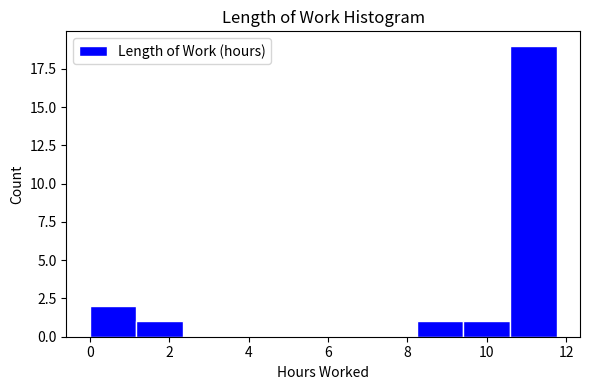

Reading left to right, transcribe this chart: for each bar, give the range it covers on the x-axis and its height. Neither the bar edges nor the heights are printed on the chart, so give them approximately, as read against the axes.

0.0 to 1.2: 2
1.2 to 2.4: 1
2.4 to 3.6: 0
3.6 to 4.8: 0
4.8 to 5.8: 0
5.8 to 7.0: 0
7.0 to 8.2: 0
8.2 to 9.4: 1
9.4 to 10.6: 1
10.6 to 11.8: 19